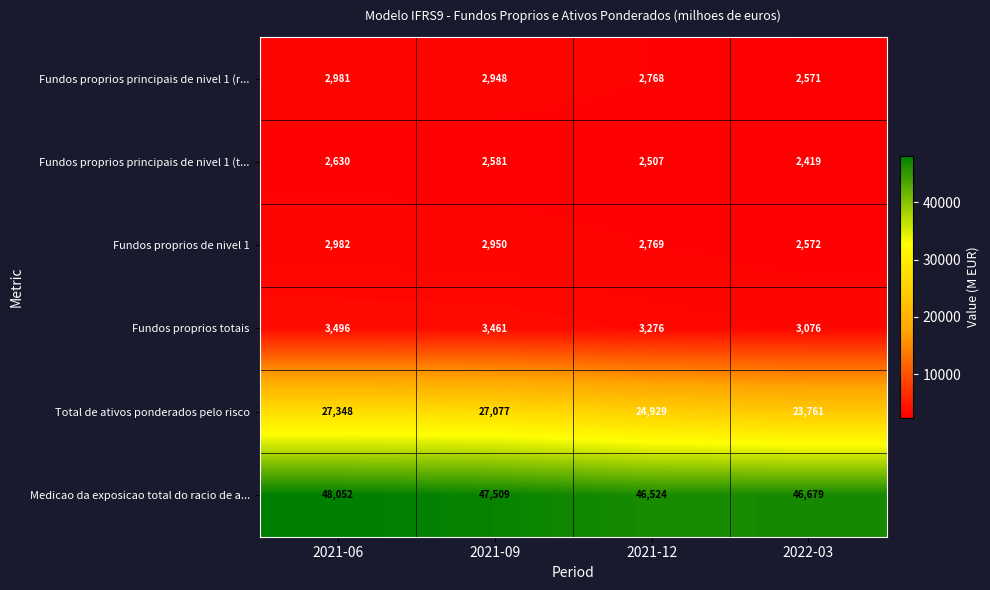

What is the difference between the Fundos proprios de nivel 1 values at 2021-09 and 2022-03?

378